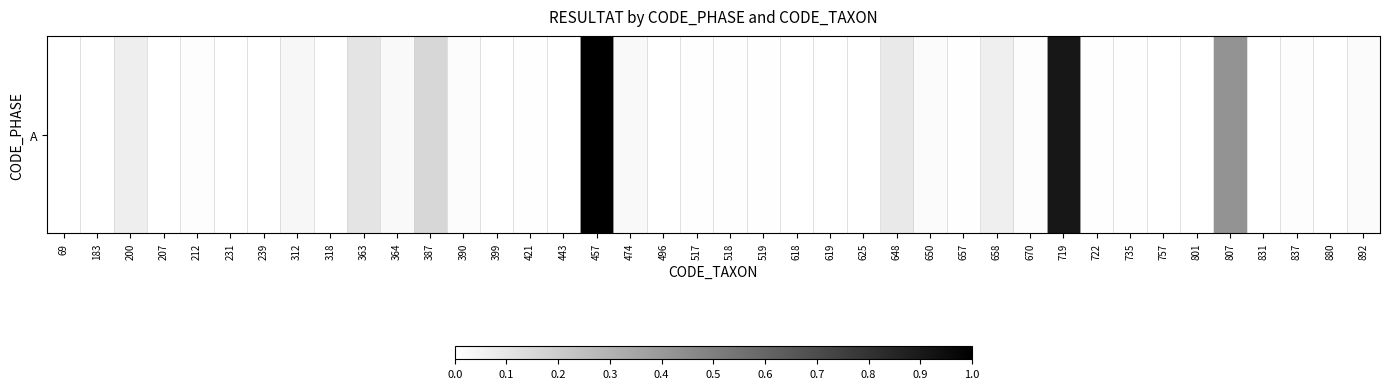

List the labels in order of value, largest first.

457, 719, 807, 387, 363, 648, 200, 658, 312, 364, 474, 650, 892, 390, 212, 670, 837, 421, 517, 518, 519, 657, 722, 735, 69, 183, 207, 231, 239, 318, 399, 443, 496, 618, 619, 625, 757, 801, 831, 880